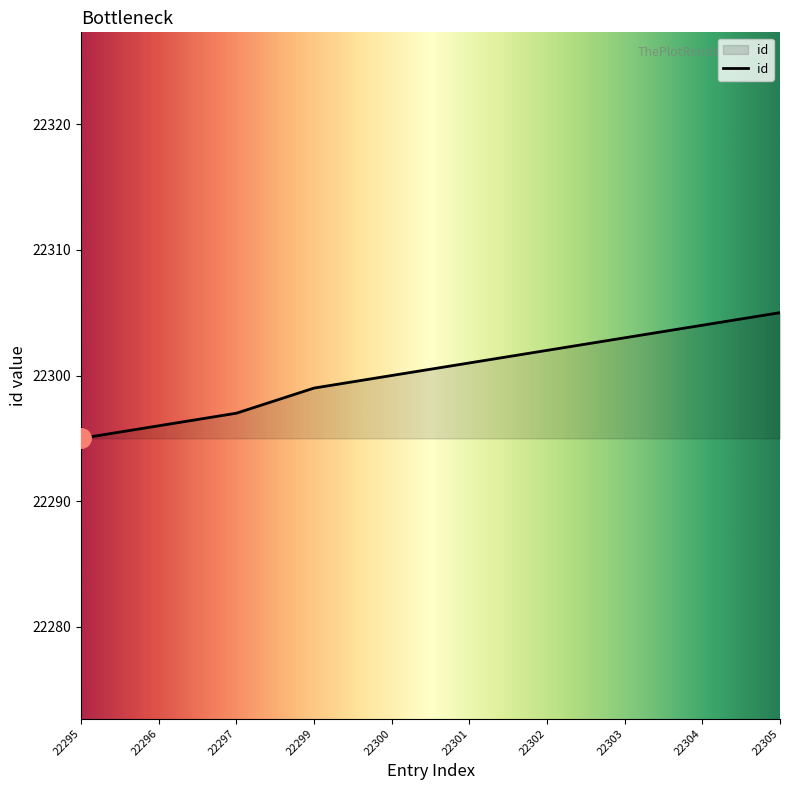

Rank the categories by value from lowest to highest.

22295, 22296, 22297, 22299, 22300, 22301, 22302, 22303, 22304, 22305